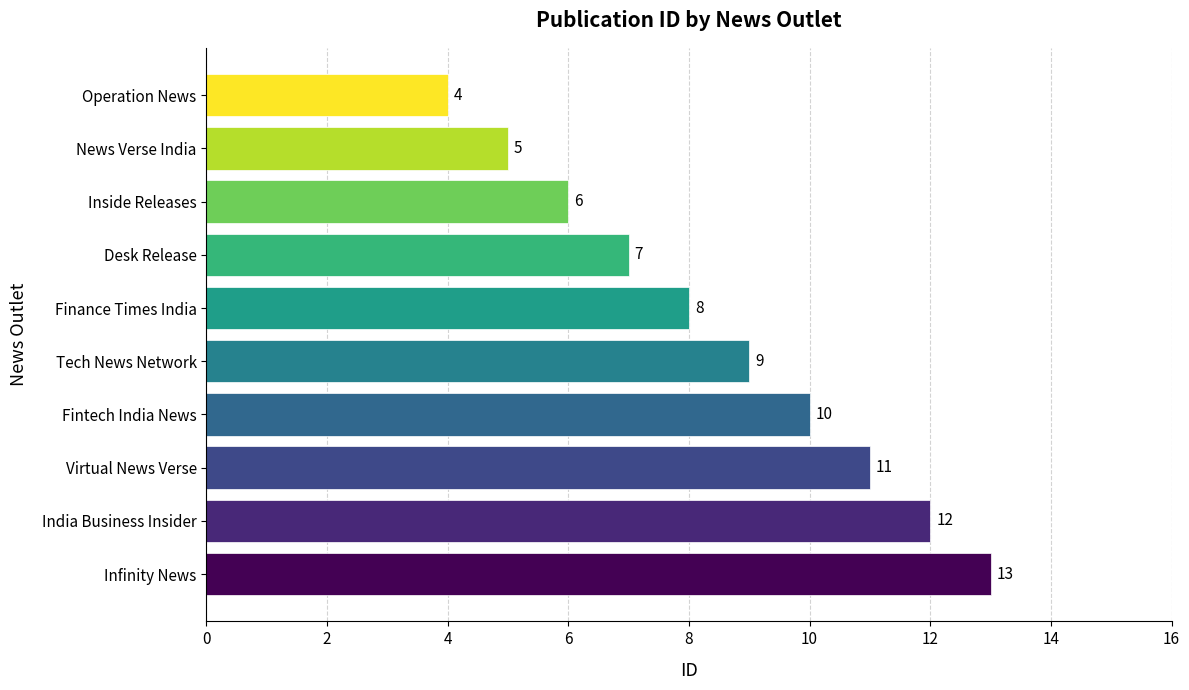

Reading top to bottom, list all the values displayed in this chart.

4	5	6	7	8	9	10	11	12	13